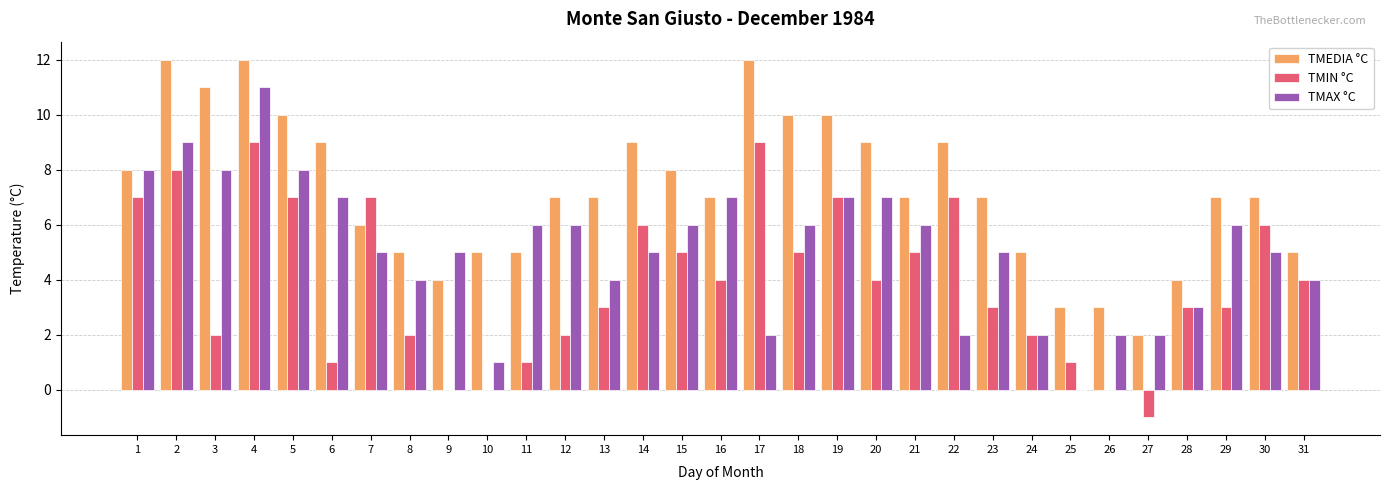

At which category is the sum across all series the highest?

4